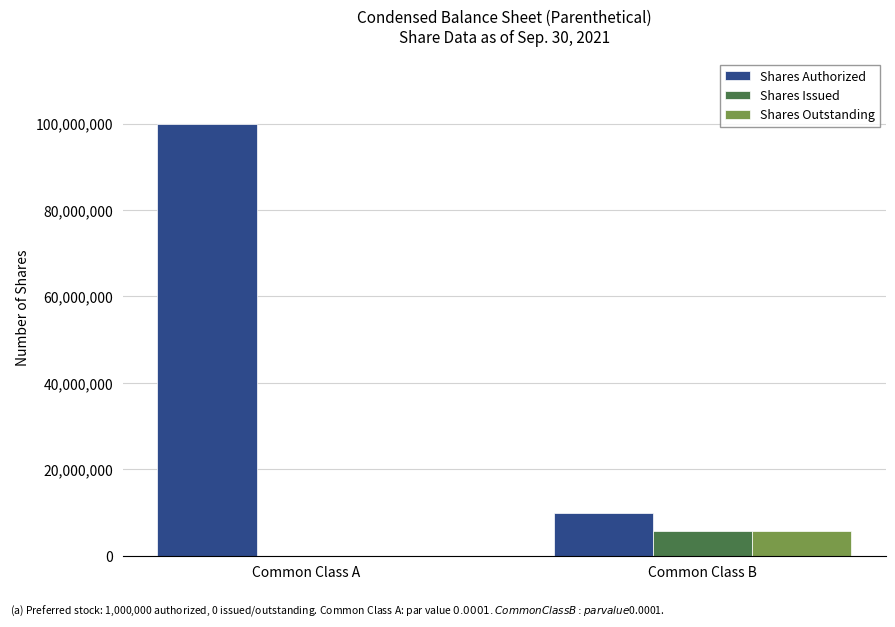

Which label corresponds to the largest value in the chart?

Common Class A